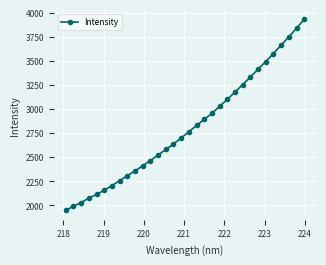

How many values are below 2762?

16